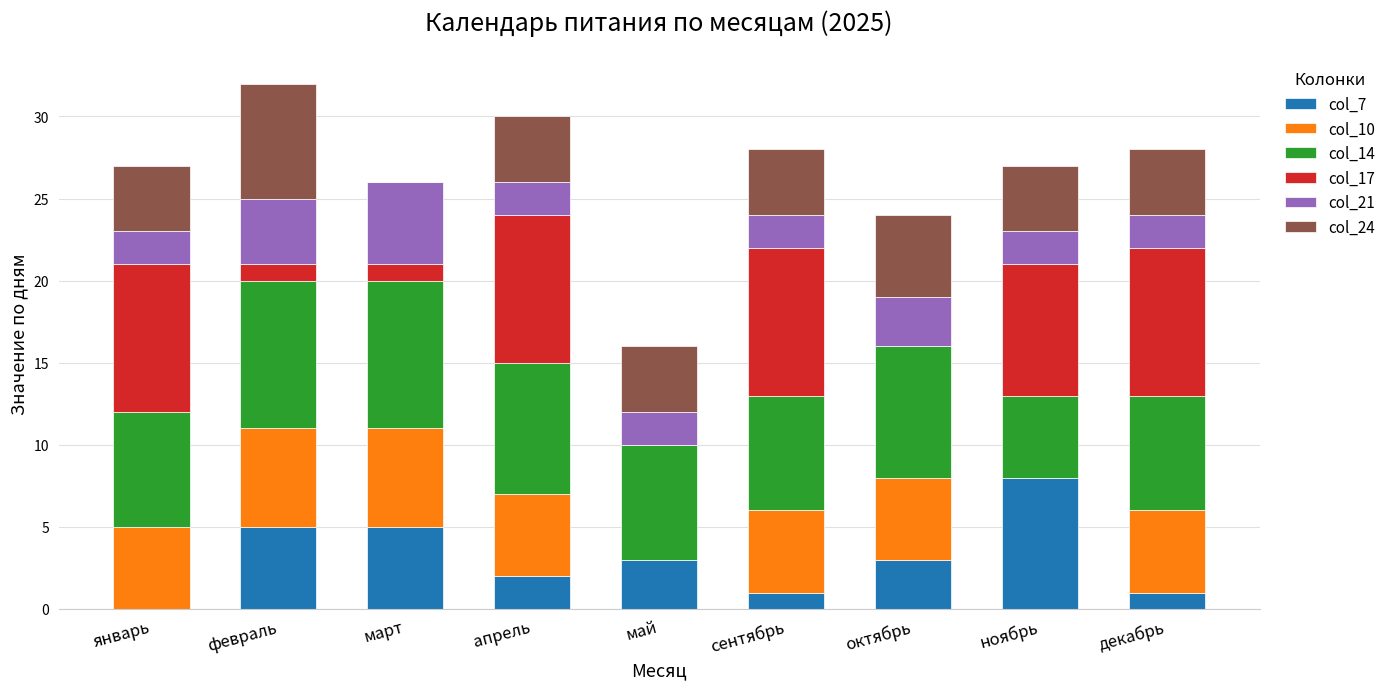

What is the total value across all series at декабрь?

28